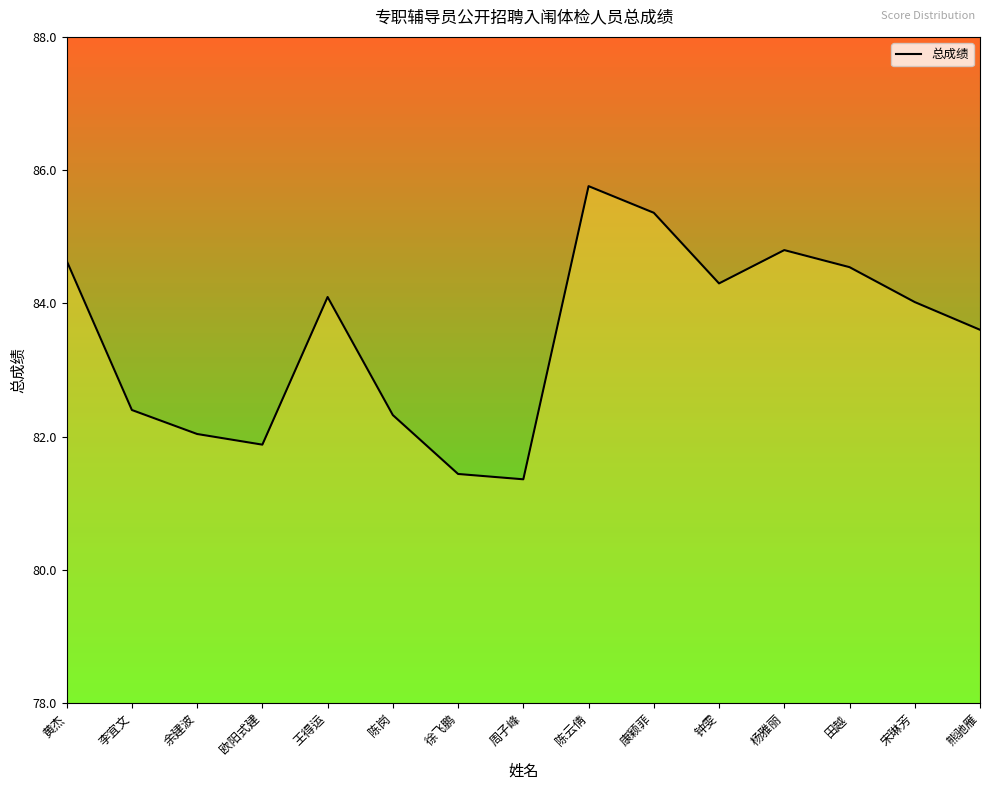

What is the greatest value displayed?

85.8